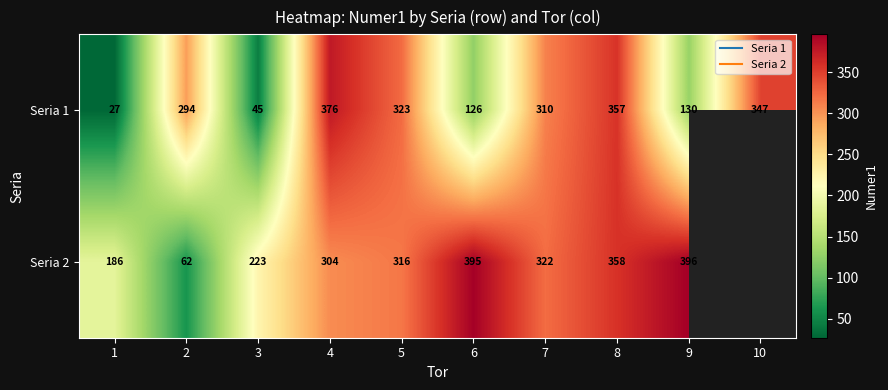

Which label corresponds to the largest value in the chart?

9